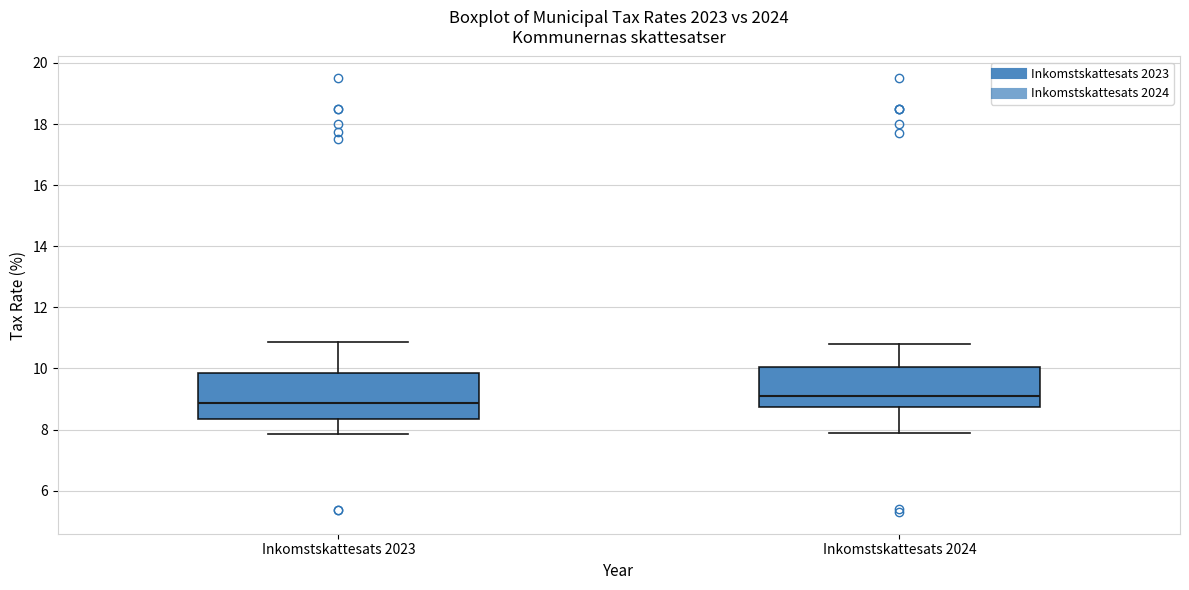

Which box has the highest median line?

Inkomstskattesats 2024